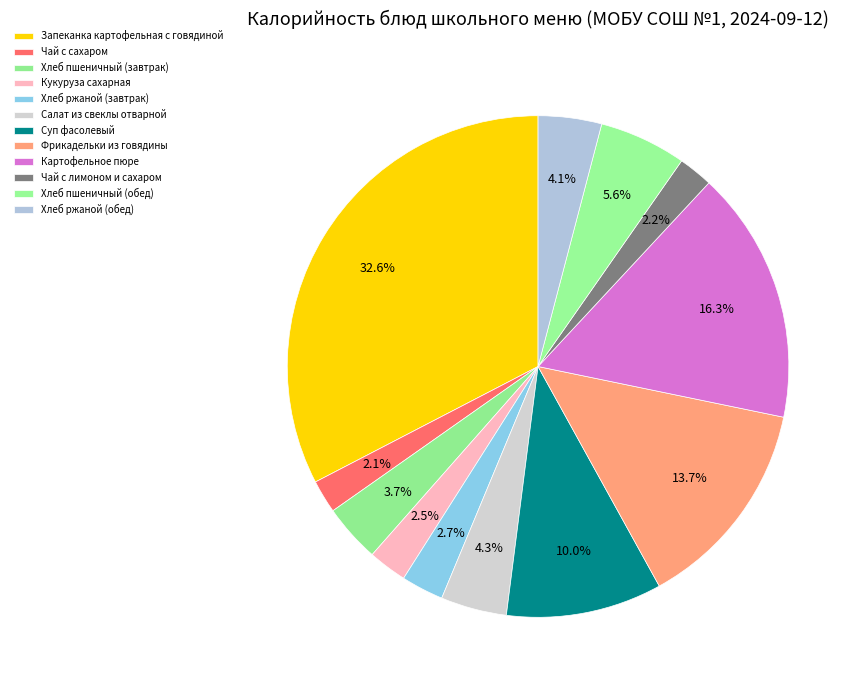

Is the sum of Чай с лимоном и сахаром and Суп фасолевый greater than half?

No